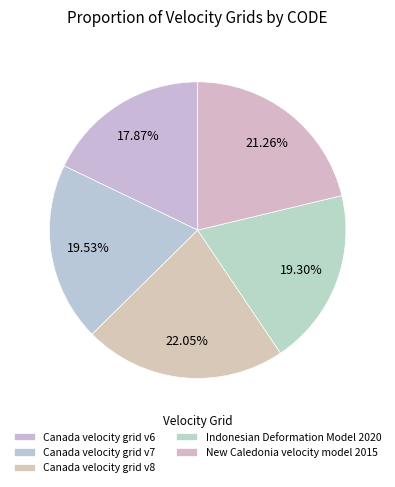

To the nearest percent, what is the difference between the Indonesian Deformation Model 2020 and Canada velocity grid v6 slice percentages?

1%